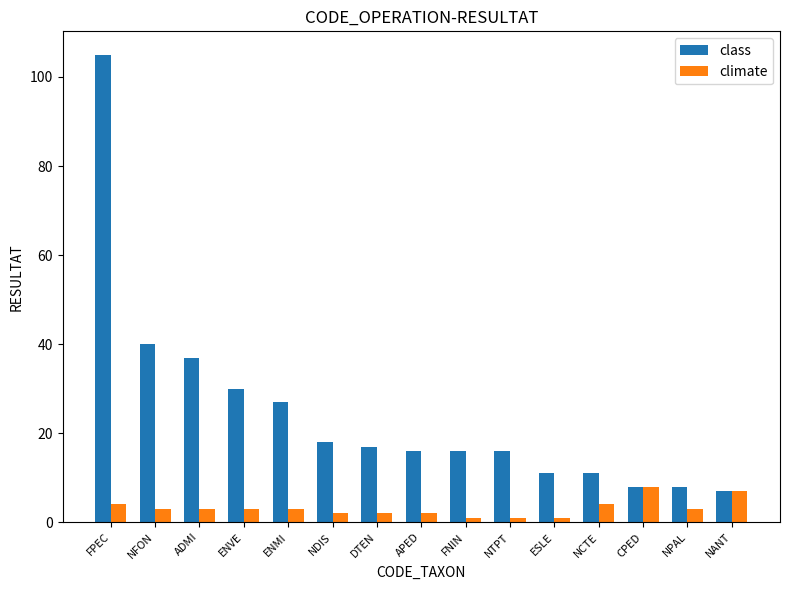

How many climate values are between 2 and 4?

10